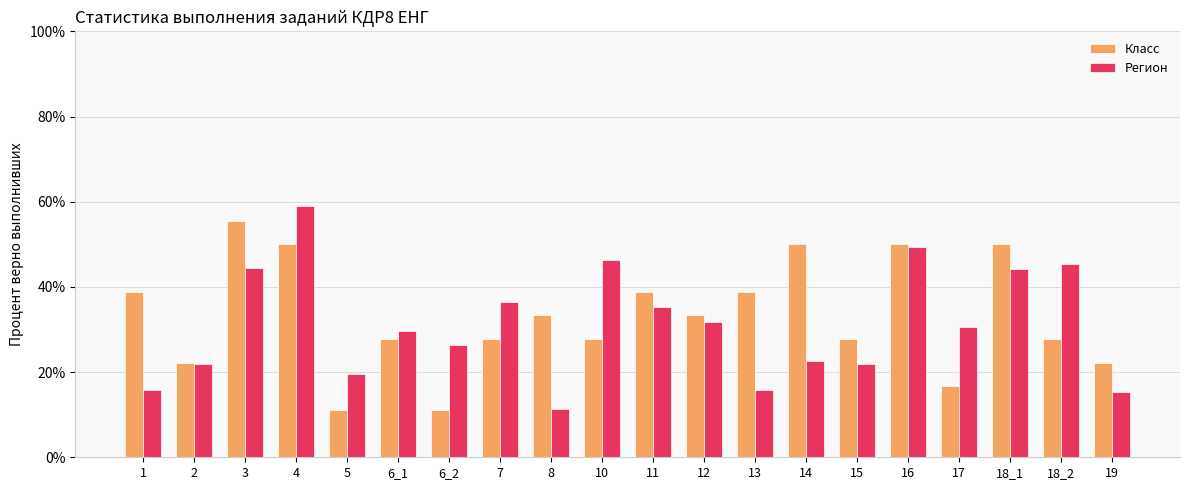

What is the value of the Регион bar at the 8th from the left?

0.4